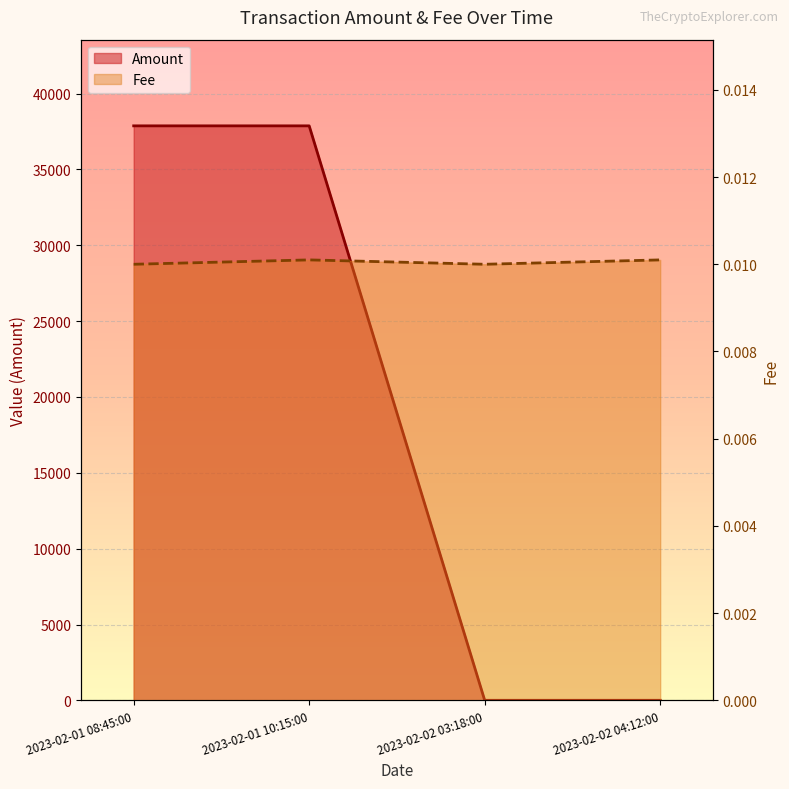

How many interior local peaks does the Amount series have?

1